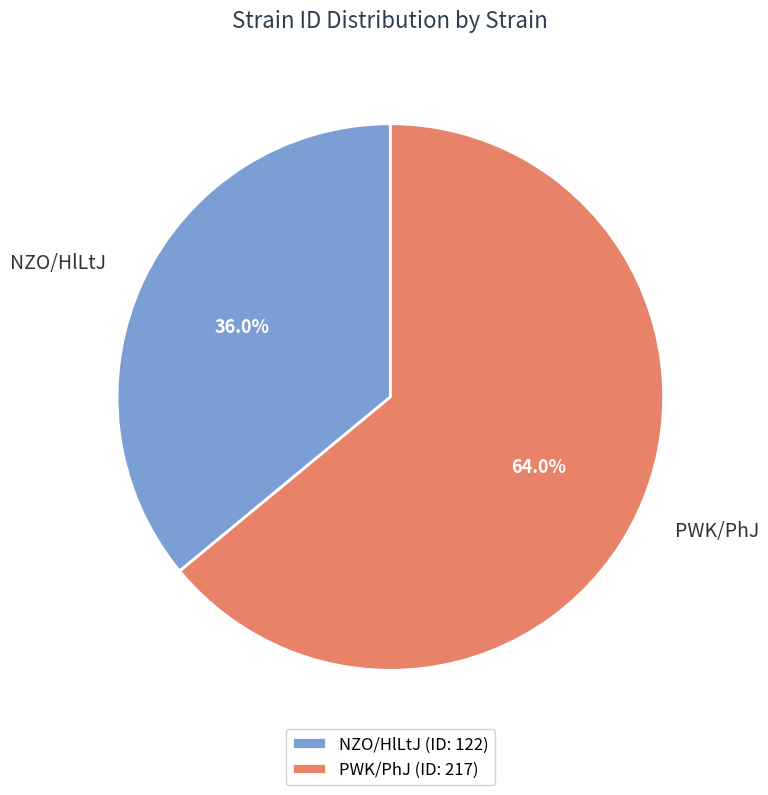

To the nearest percent, what percentage of the pie is PWK/PhJ?

64%